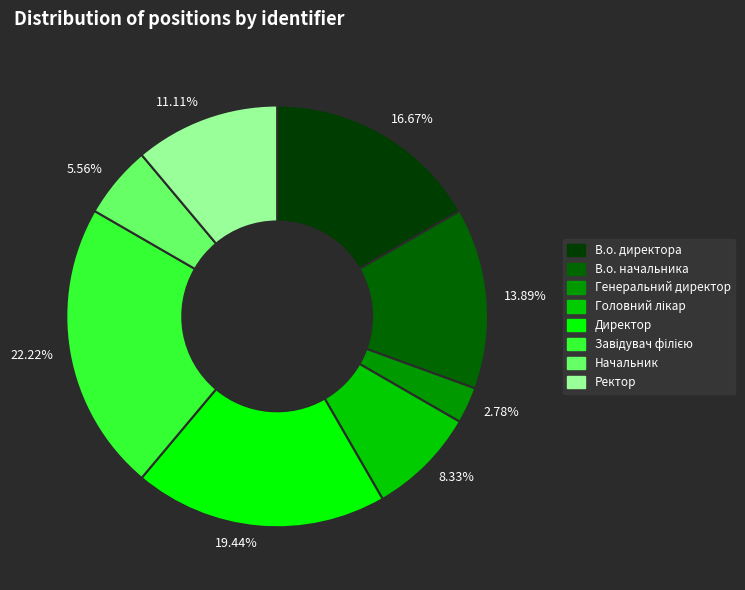

Do 11.11% and 19.44% together represent more than half of the pie?

No